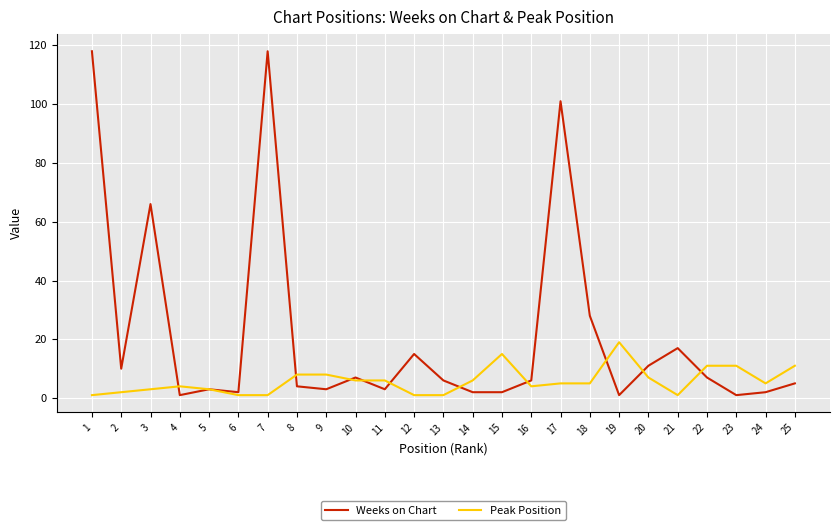

Reading right to left, extract all data points from this chart.

Weeks on Chart: 5	2	1	7	17	11	1	28	101	6	2	2	6	15	3	7	3	4	118	2	3	1	66	10	118
Peak Position: 11	5	11	11	1	7	19	5	5	4	15	6	1	1	6	6	8	8	1	1	3	4	3	2	1